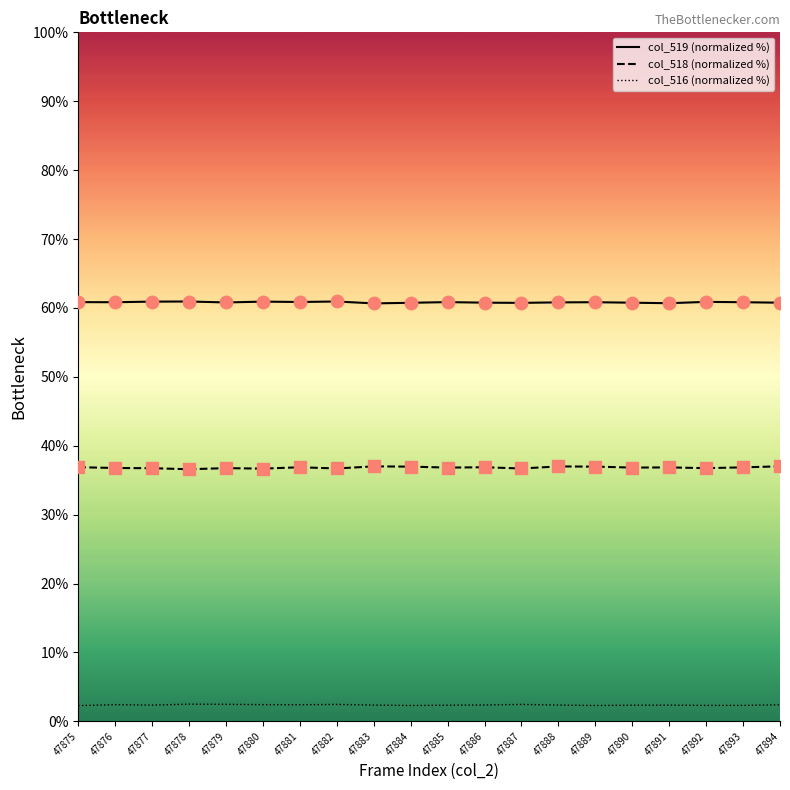

At which category is the sum across all series the highest?

47894